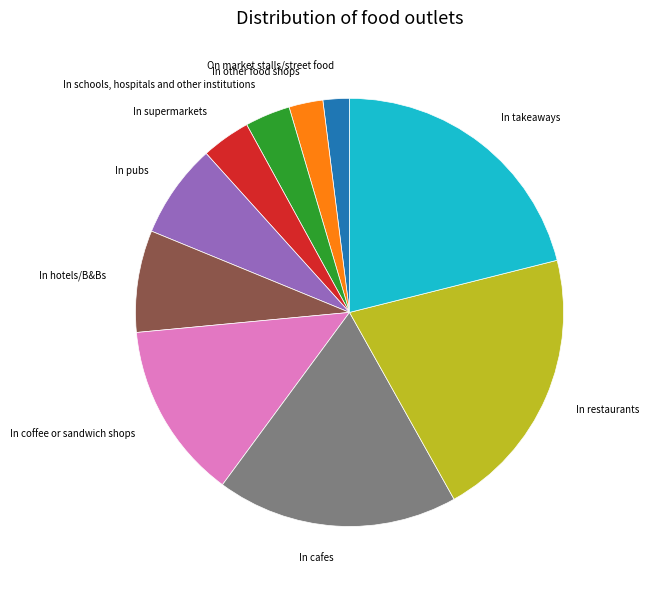

Between In pubs and On market stalls/street food, which is larger?

In pubs